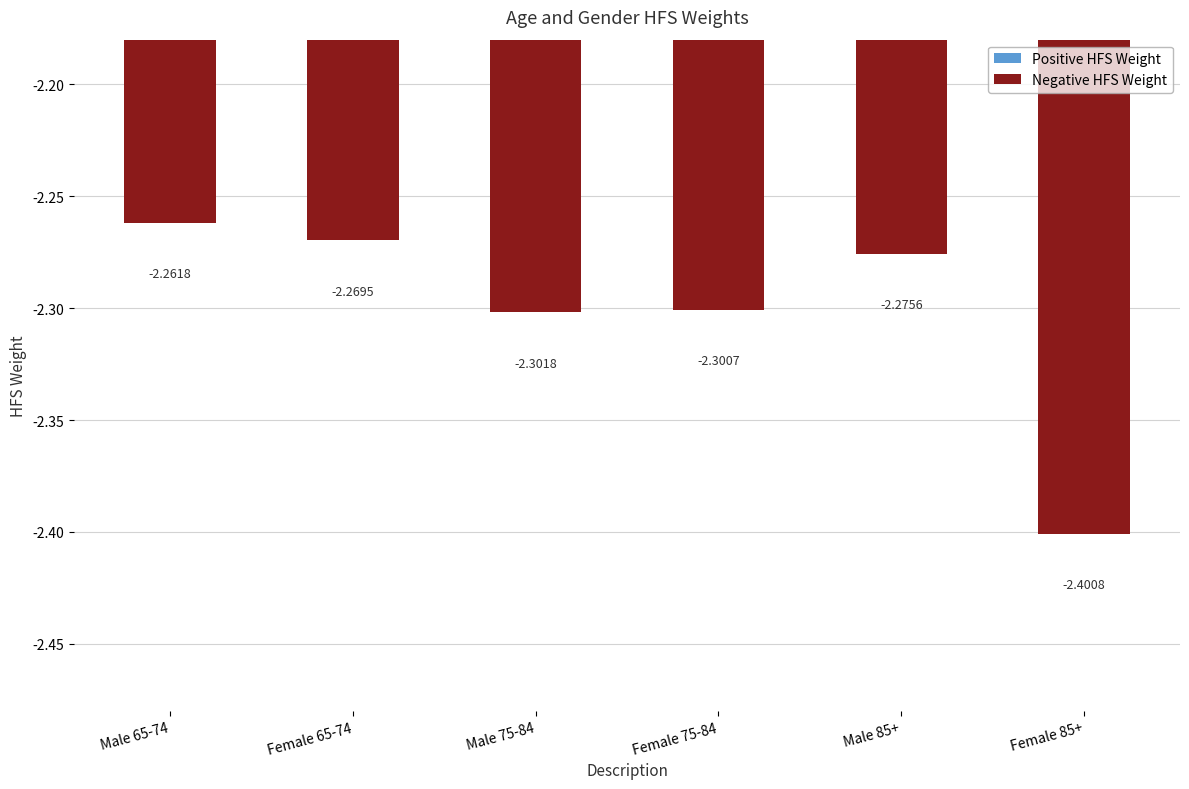

List the labels in order of value, smallest first.

Female 85+, Male 75-84, Female 75-84, Male 85+, Female 65-74, Male 65-74